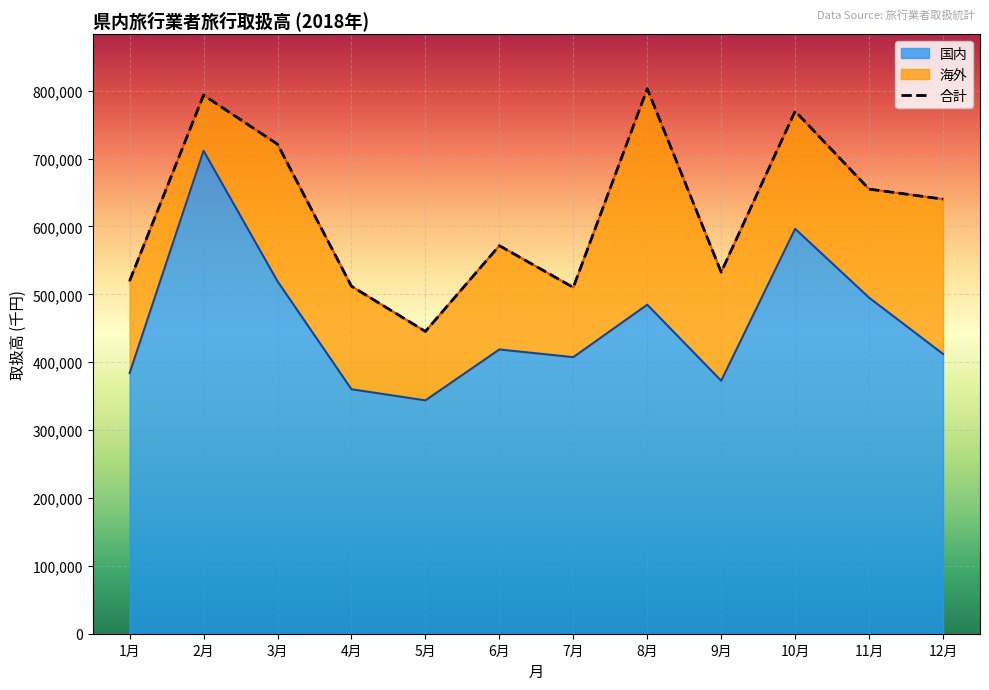

Between 7月 and 12月, which series saw the biggest shift?

合計